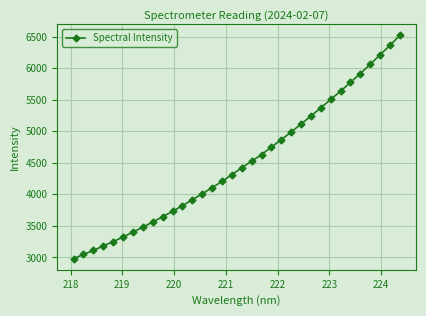

What is the value of the 27th point from the left?

5503.7